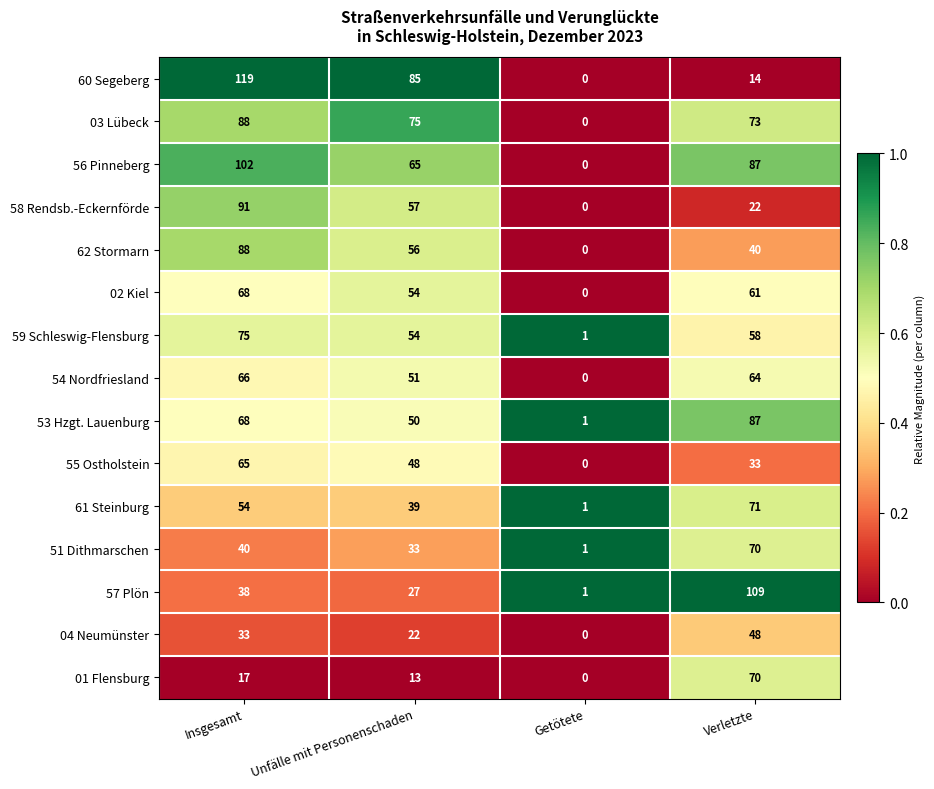

The 03 Lübeck series shows 88 at Insgesamt. True or false?

True